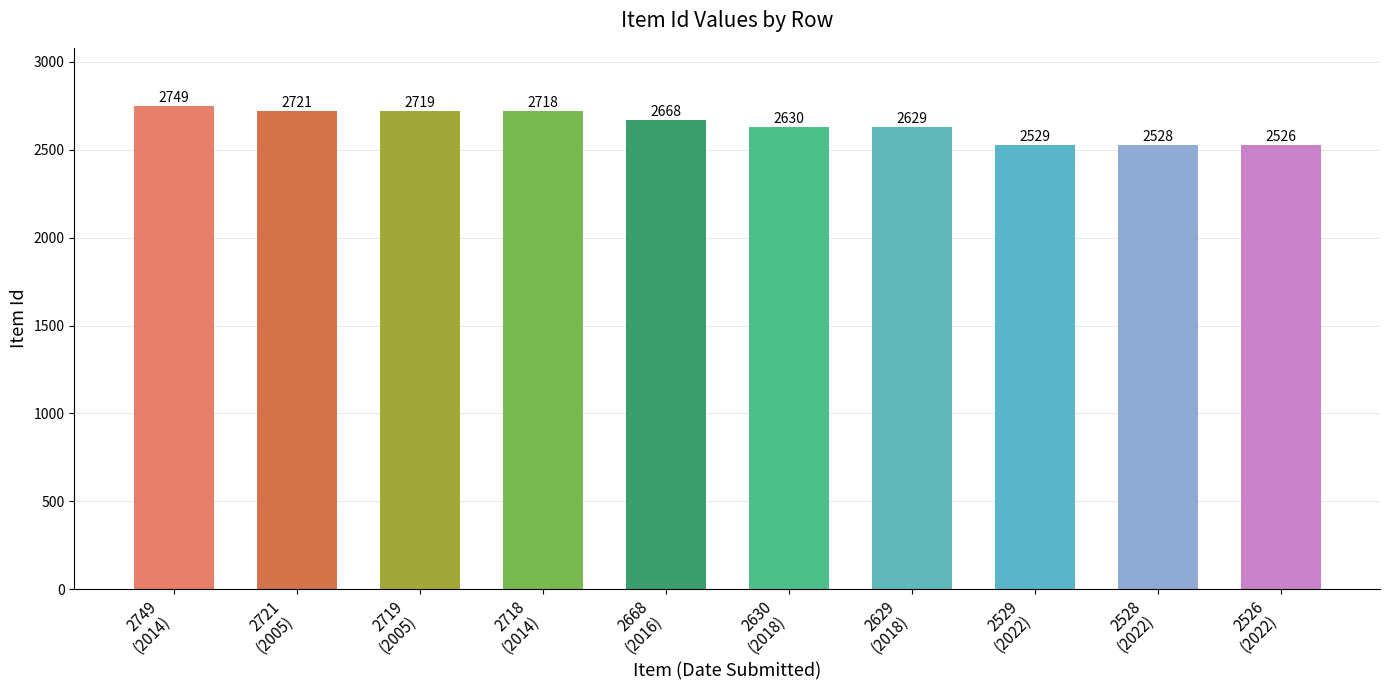

List the labels in order of value, largest first.

2749
(2014), 2721
(2005), 2719
(2005), 2718
(2014), 2668
(2016), 2630
(2018), 2629
(2018), 2529
(2022), 2528
(2022), 2526
(2022)